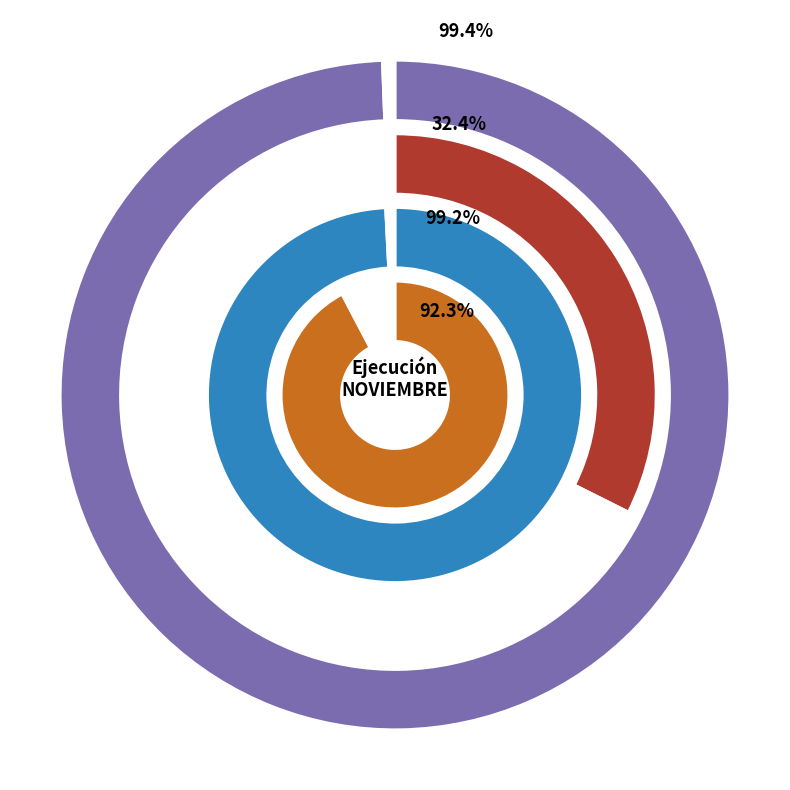

What is the total percentage of RECUPERACIÓN DE PRÉSTAMOS and PRESTACIONES DE SEGURIDAD SOCIAL?

0.9%